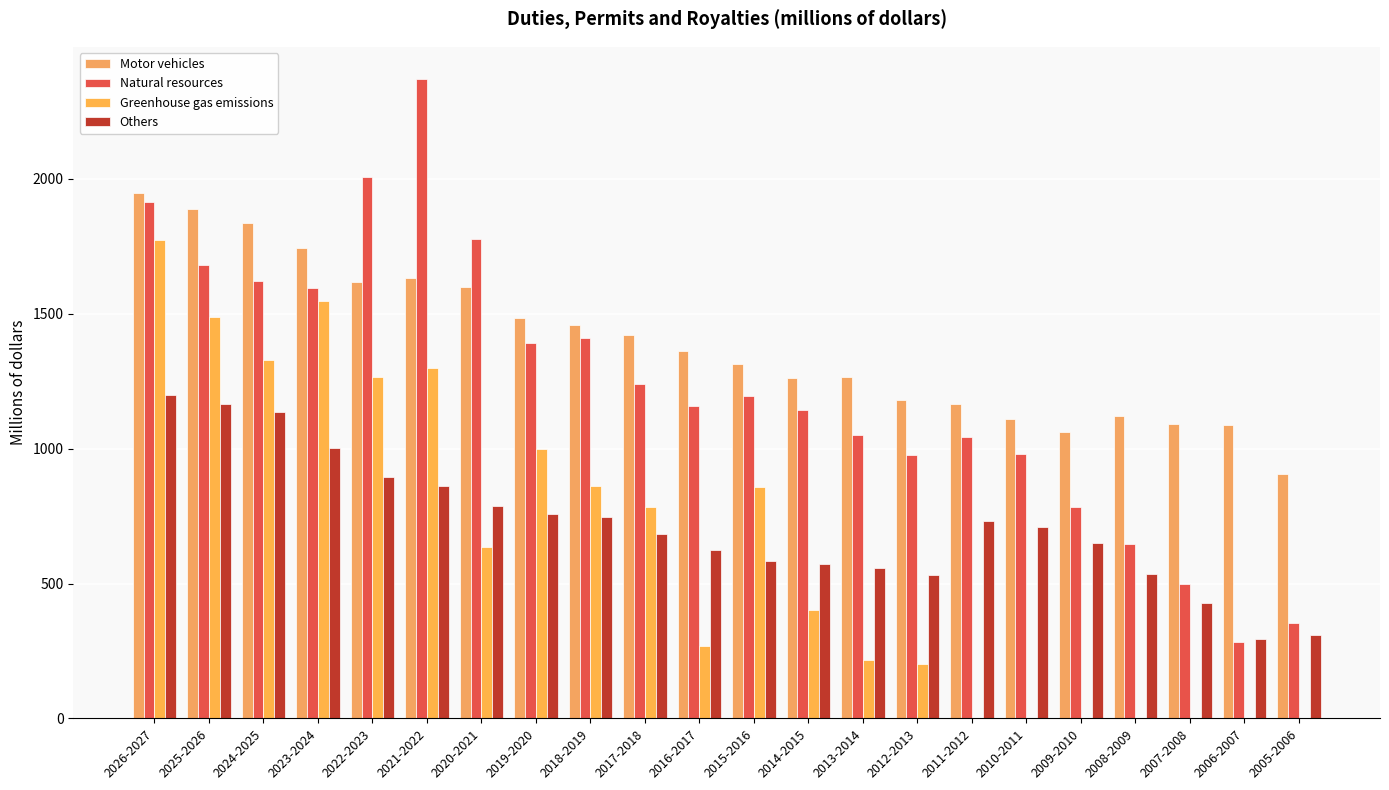

What are all the series names shown in the legend?

Motor vehicles, Natural resources, Greenhouse gas emissions, Others